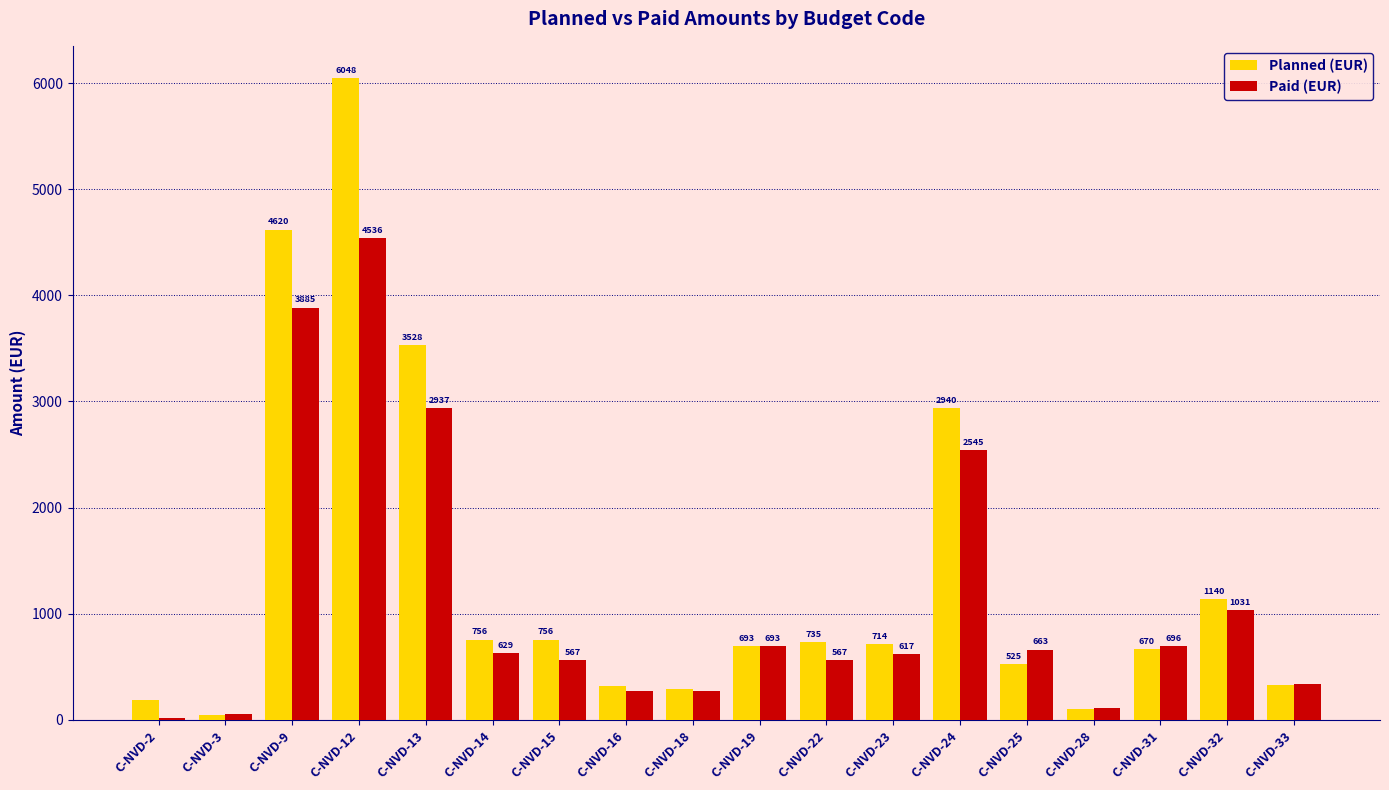

List the series in order of their peak value, lowest first.

Paid (EUR), Planned (EUR)